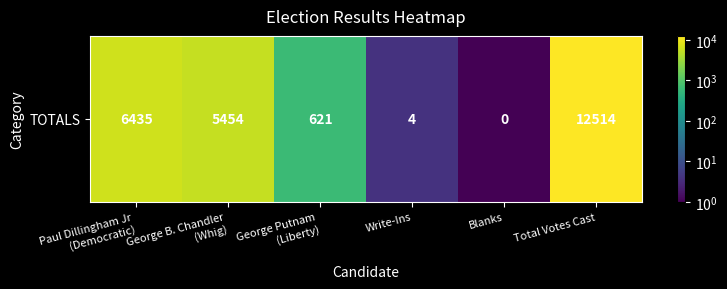

Rank the categories by value from lowest to highest.

Blanks, Write-Ins, George Putnam
(Liberty), George B. Chandler
(Whig), Paul Dillingham Jr
(Democratic), Total Votes Cast